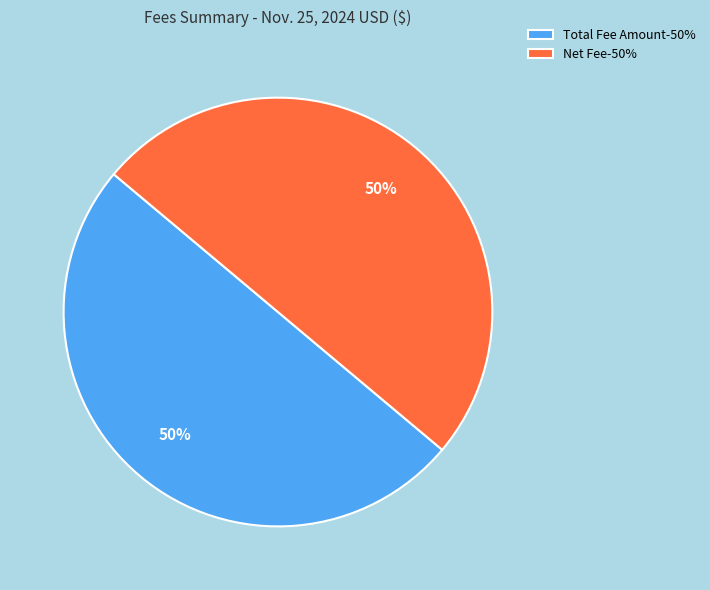

Count the number of slices in the pie.

2